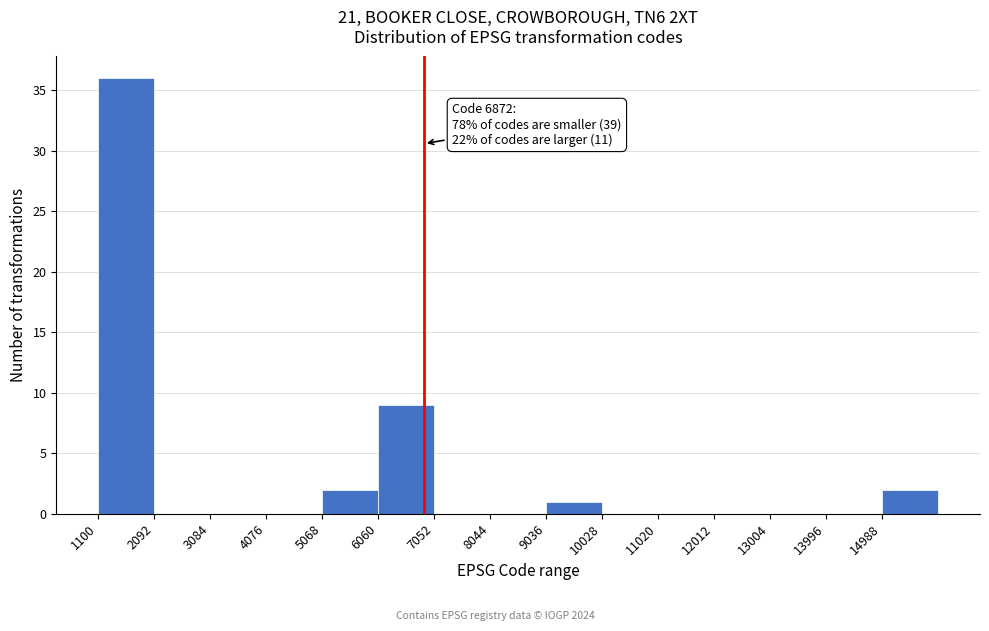

Which range on the x-axis has the tallest bar?

1100 to 2100